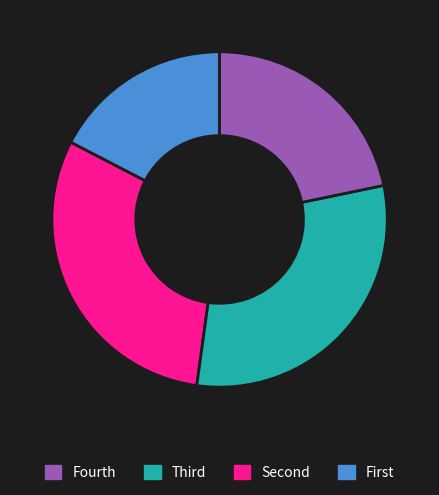

Is there any slice that represents more than half of the pie?

No